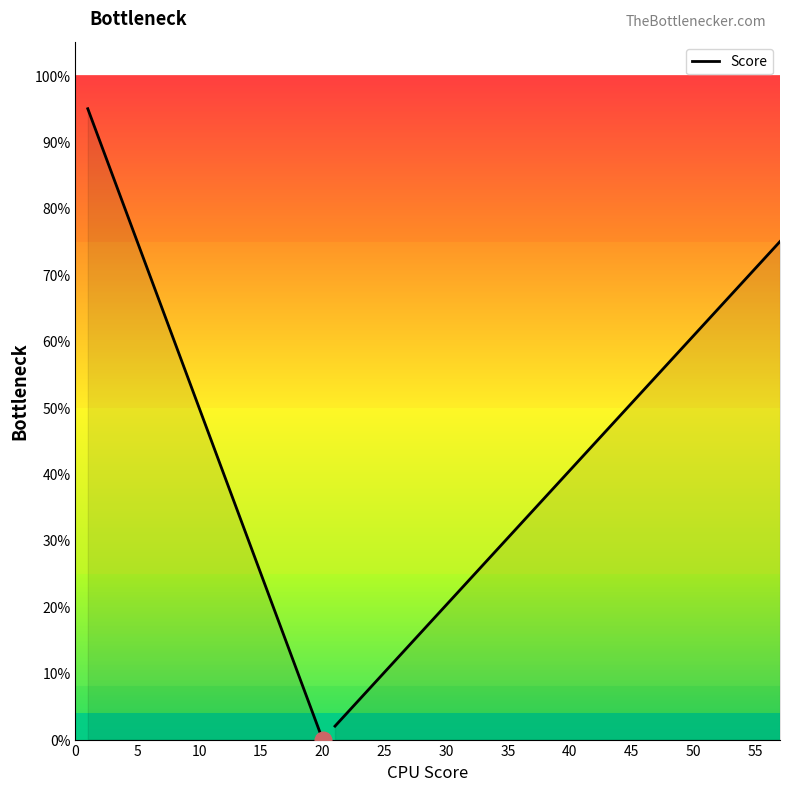

How many distinct data groups are displayed?

1